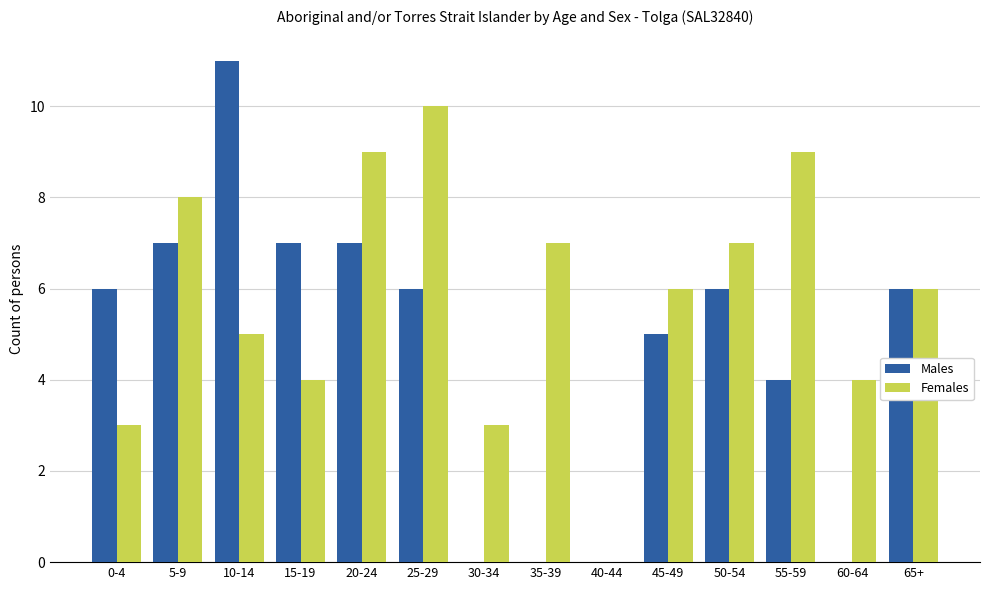

The Males series shows 8 at 50-54. True or false?

False